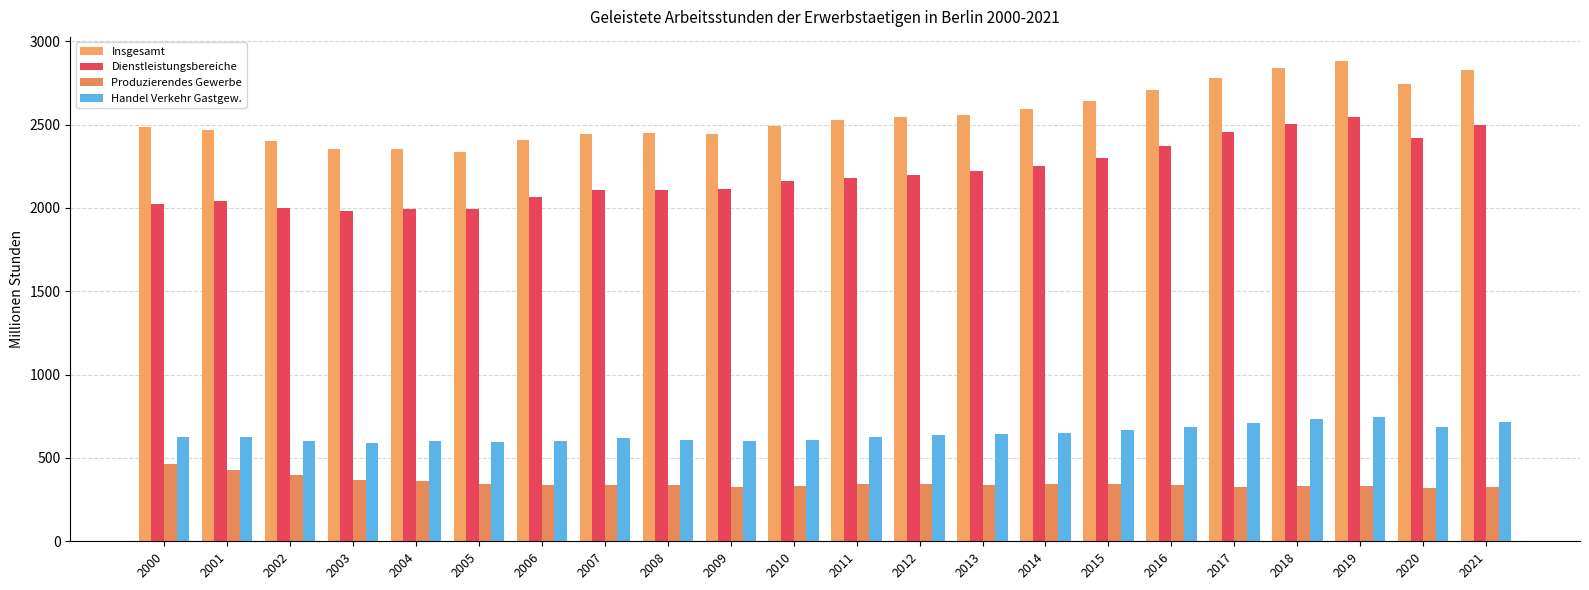

Does the chart contain any negative values?

No